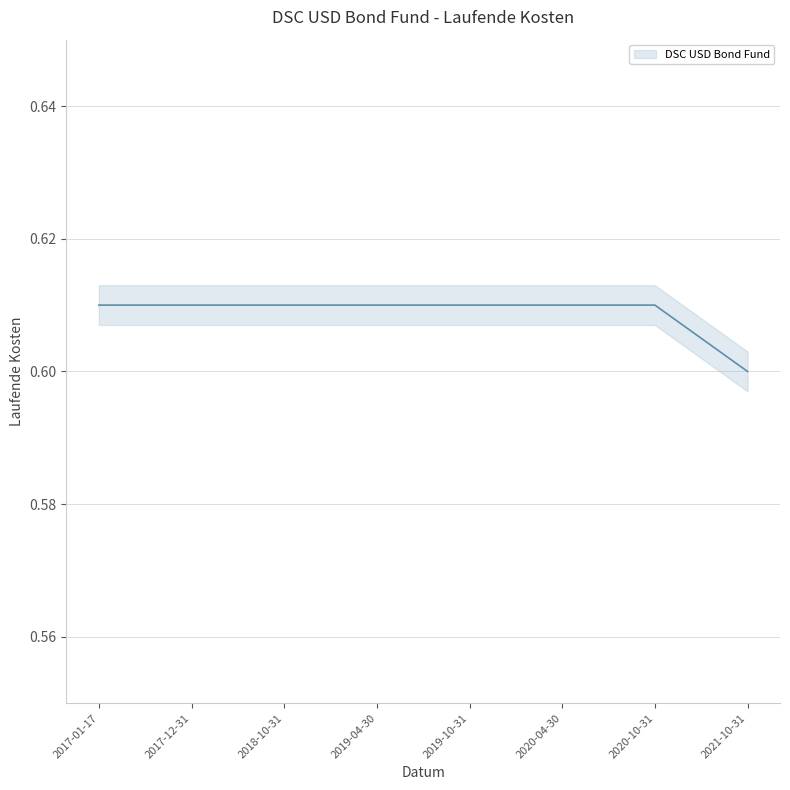

List the labels in order of value, smallest first.

2021-10-31, 2017-01-17, 2017-12-31, 2018-10-31, 2019-04-30, 2019-10-31, 2020-04-30, 2020-10-31